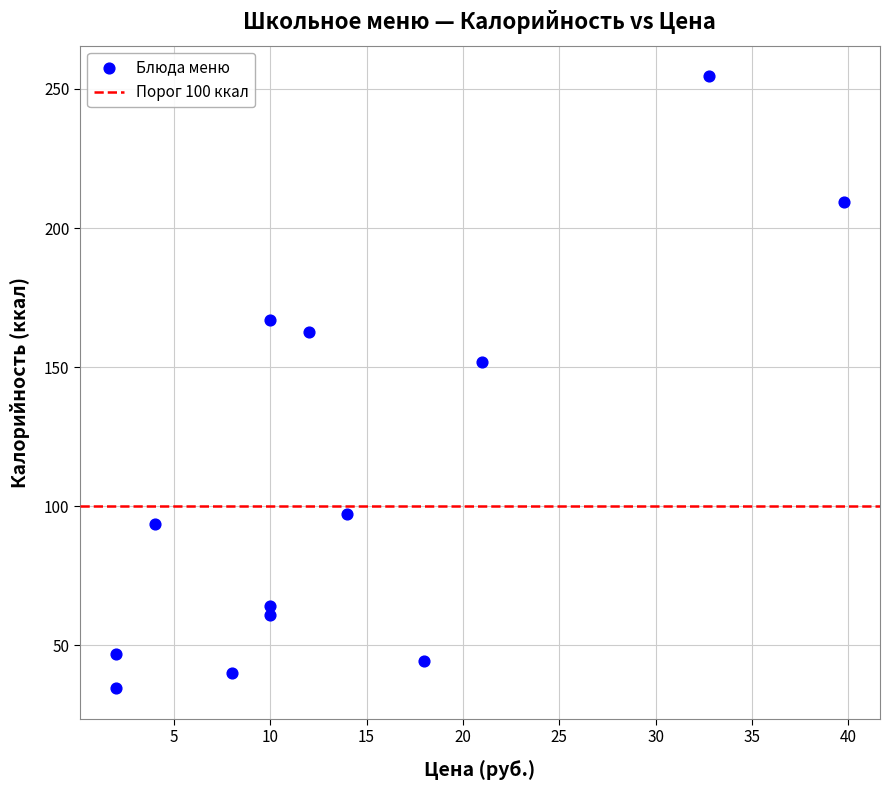

What is the range of Y values (max minus min)?

219.9